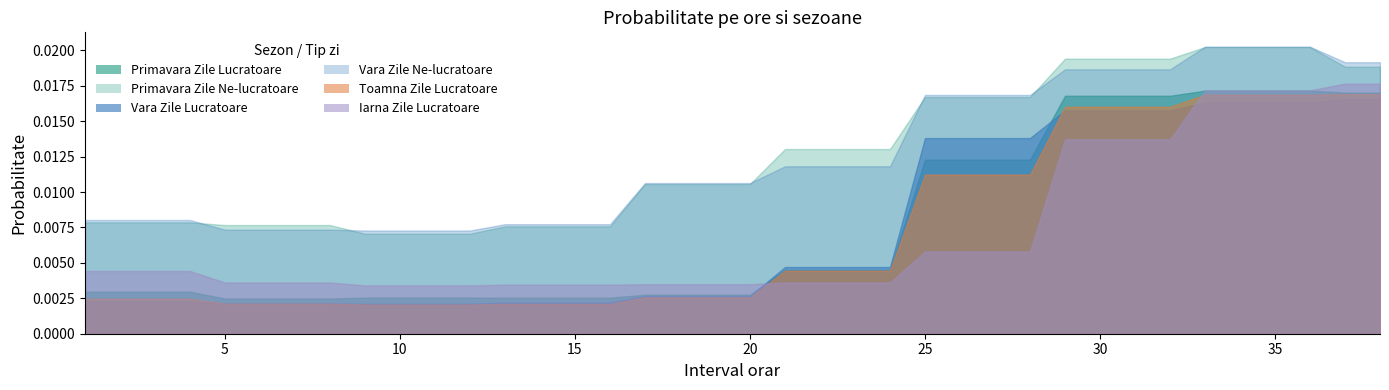

The value of Vara_Zile_Ne-lucratoare at 17 is 0.0. True or false?

False